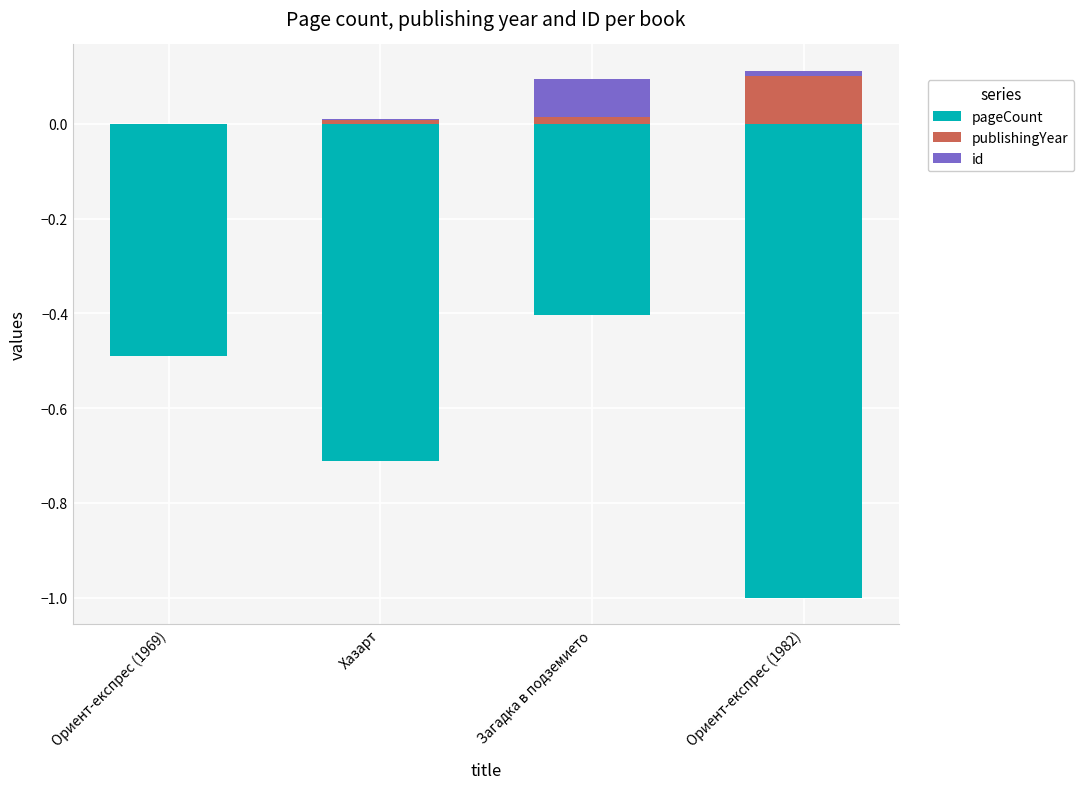

The value of publishingYear at Загадка в подземието is 0.0. True or false?

True